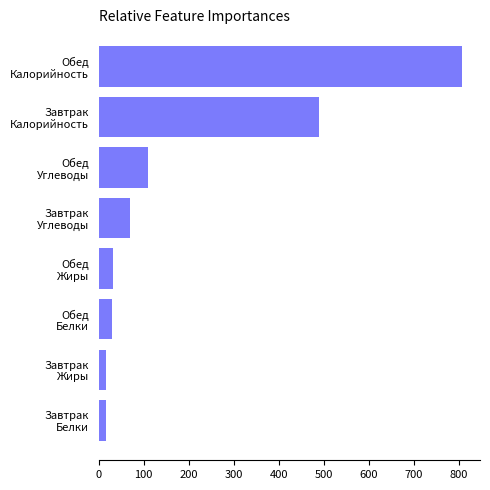

What is the value of the 6th bar from the top?

30.0